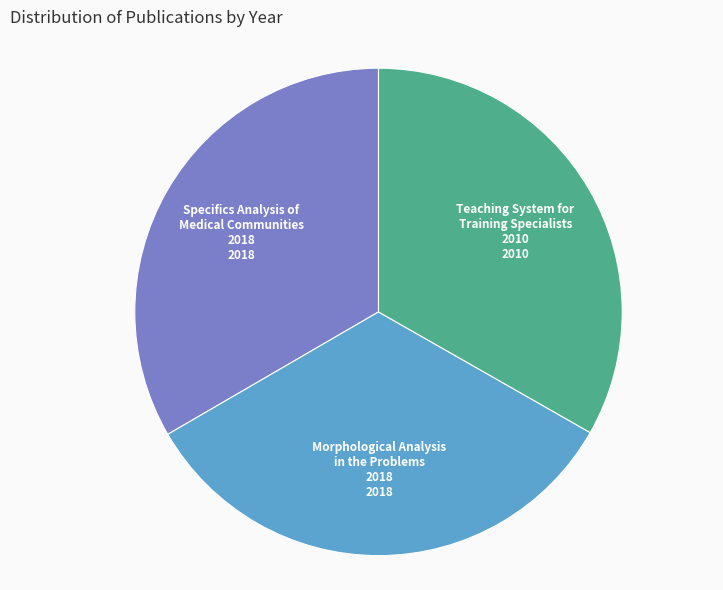

Combined, do Teaching System for Training Specialists and Specifics Analysis of Medical Communities account for over 50%?

Yes